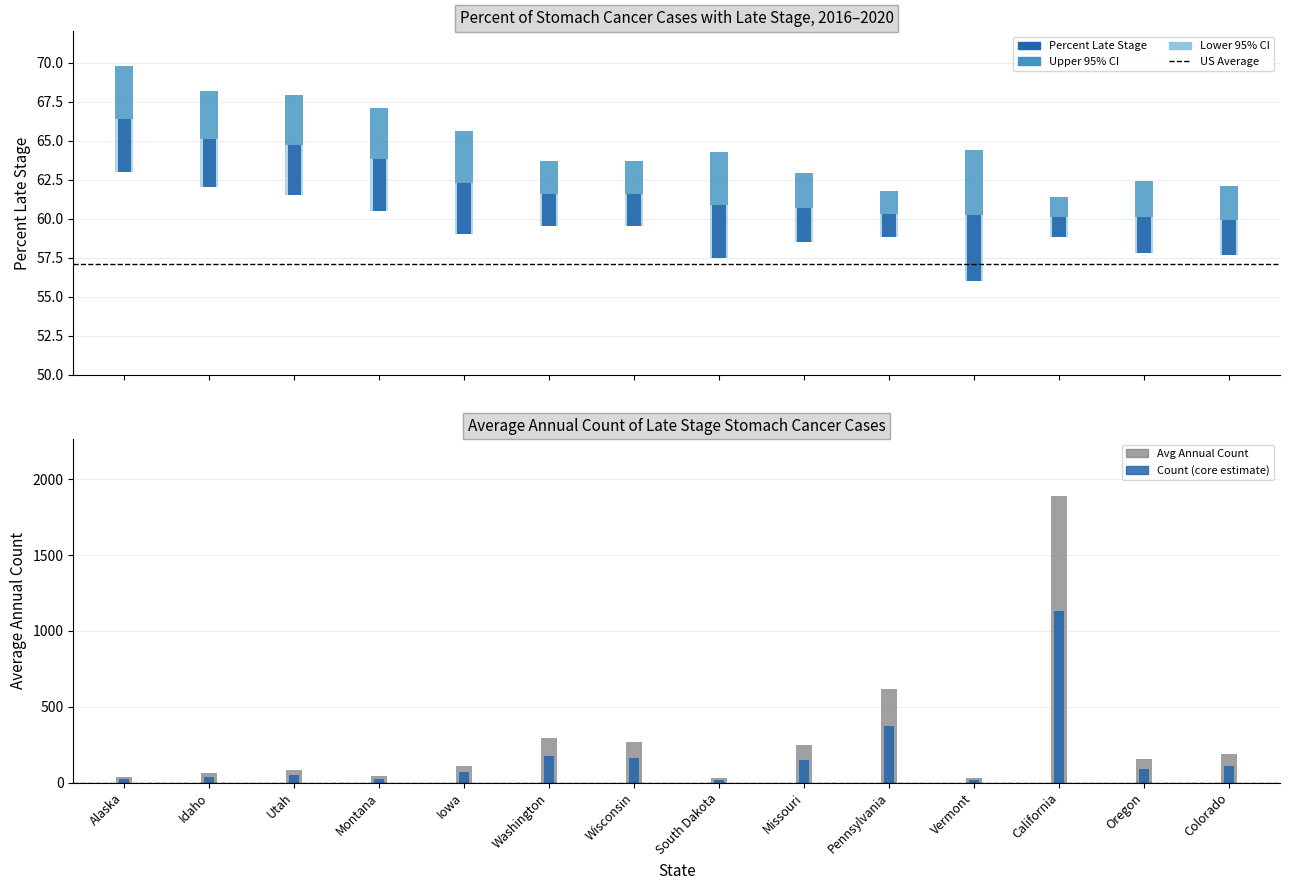

How many groups of bars are there?

14